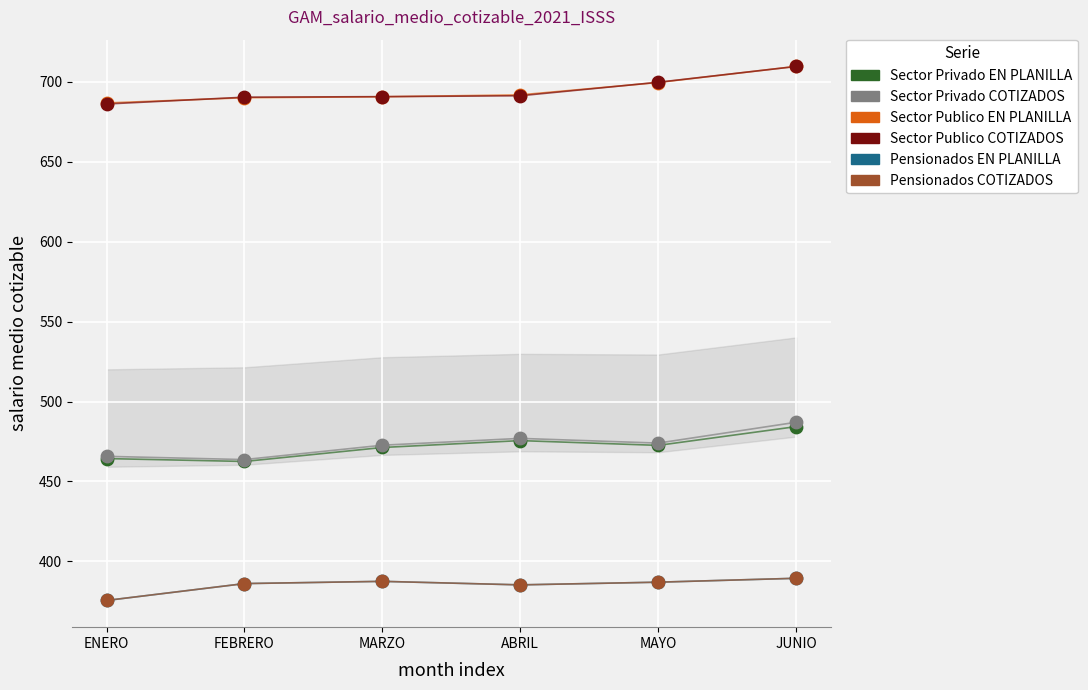

What are all the series names shown in the legend?

Sector Privado EN PLANILLA, Sector Privado COTIZADOS, Sector Publico EN PLANILLA, Sector Publico COTIZADOS, Pensionados EN PLANILLA, Pensionados COTIZADOS